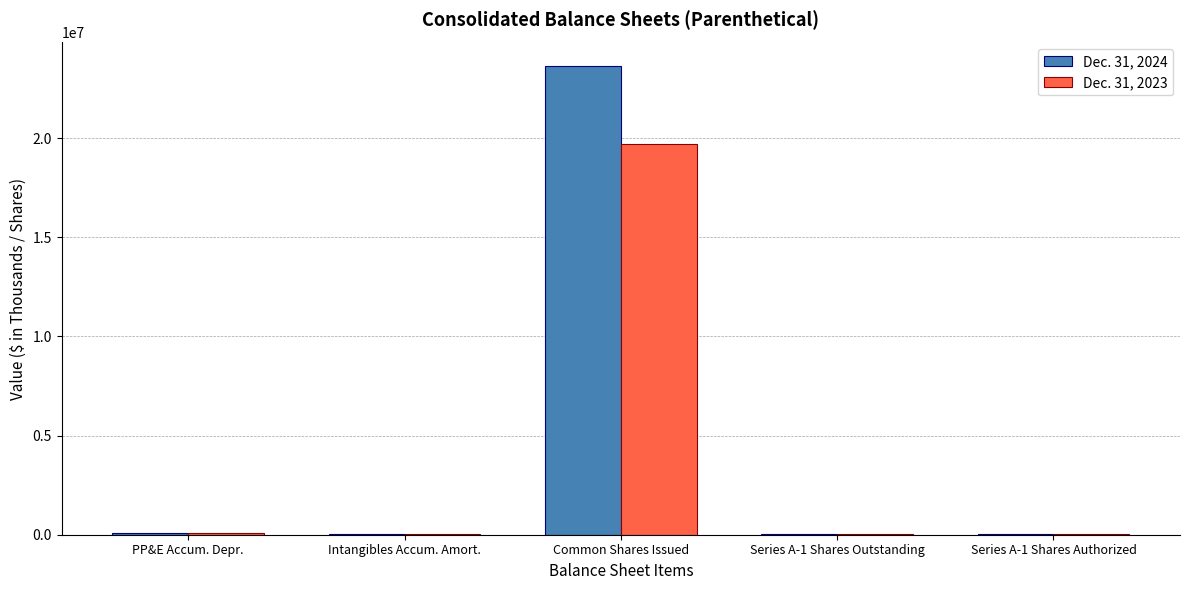

What is the maximum value shown in the chart?

23634670